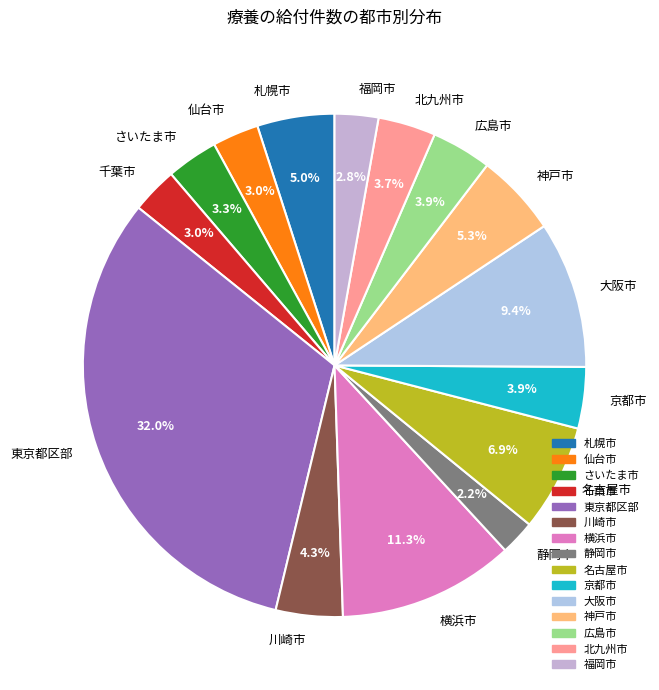

What is the smallest slice in the pie chart?

静岡市